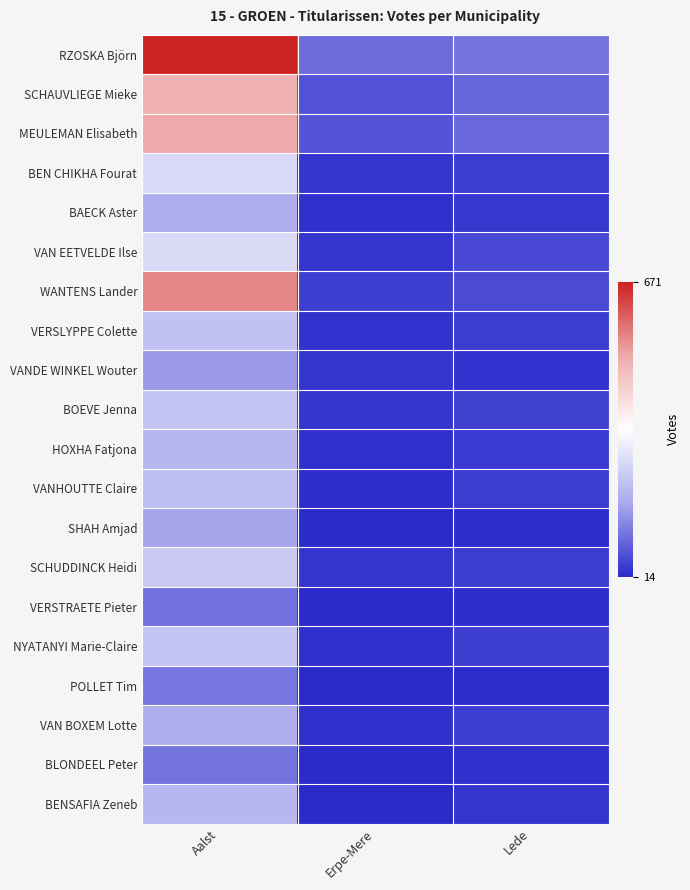

Which series has the largest total across all categories?

RZOSKA Björn